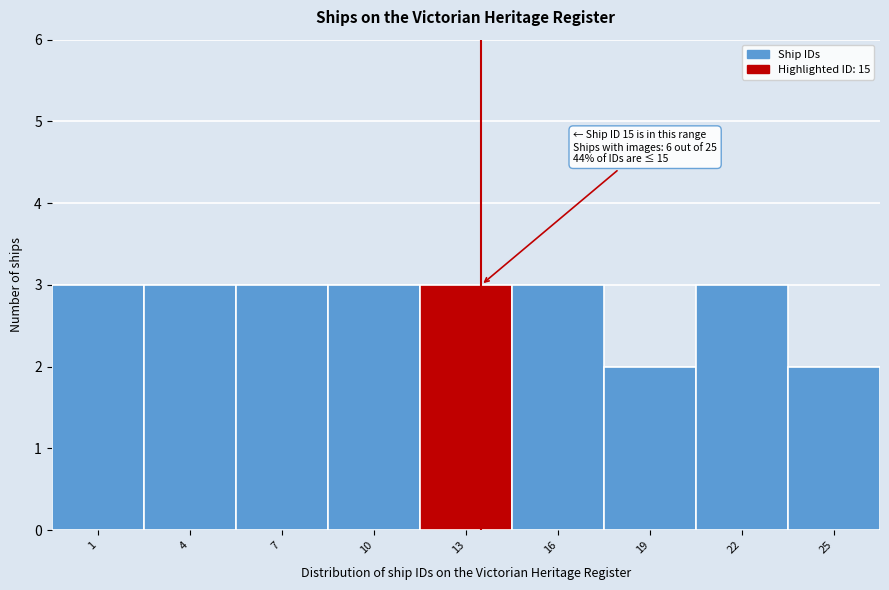

Reading right to left, extract all data points from this chart.

2	3	2	3	3	3	3	3	3